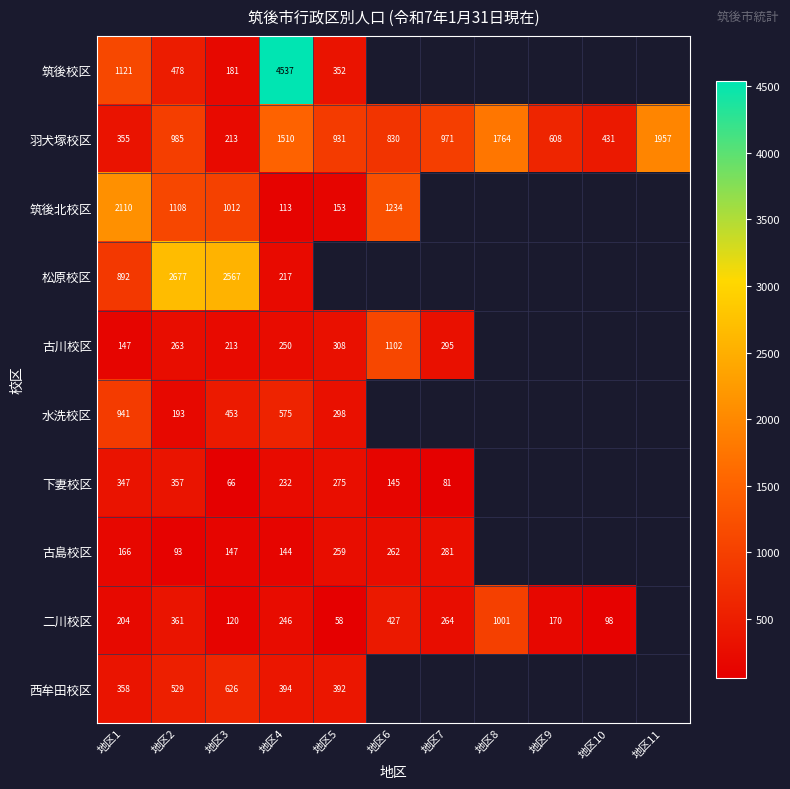

What is the smallest value displayed?

58.0